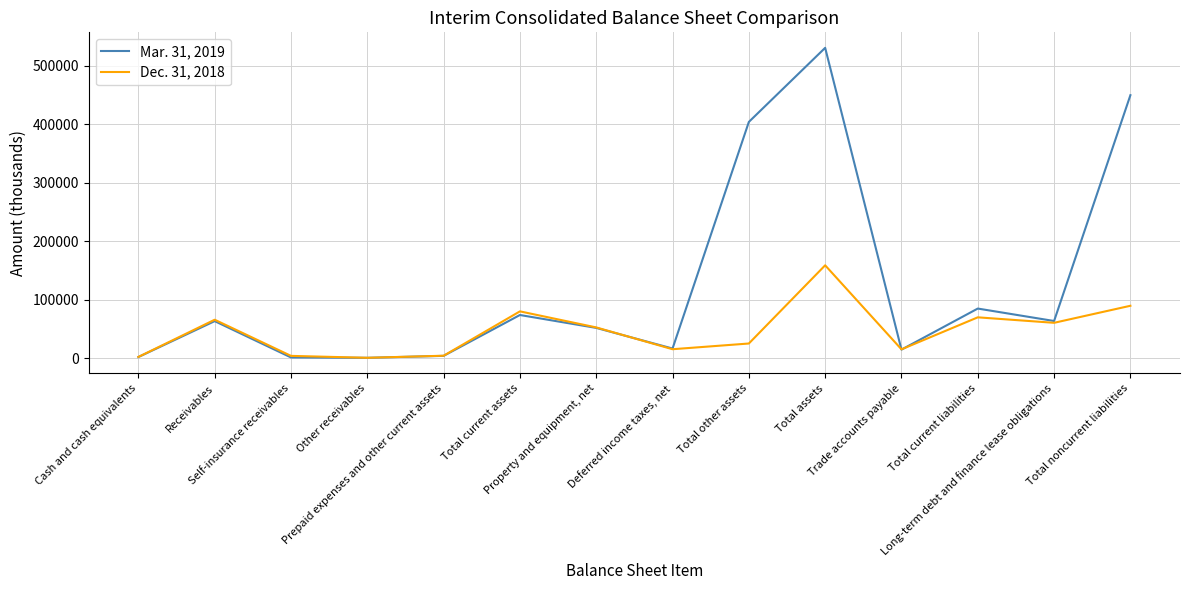

What is the difference between the Dec. 31, 2018 values at Other receivables and Self-insurance receivables?

3284